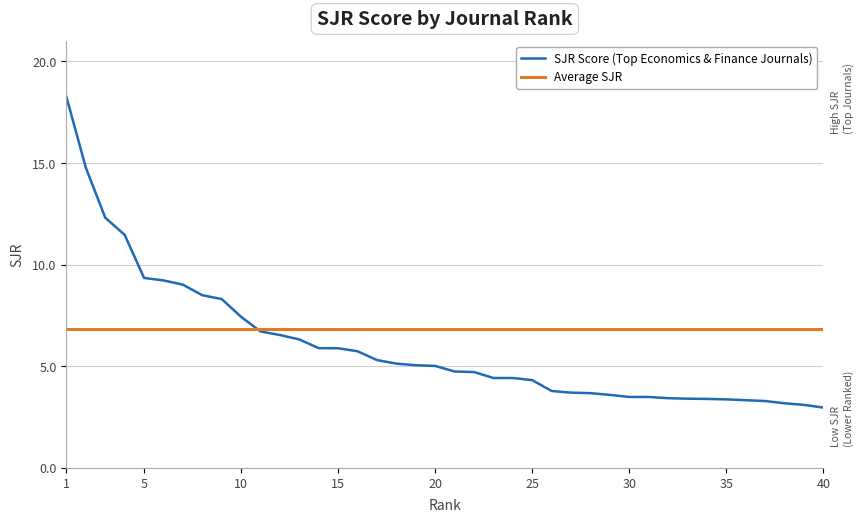

Which series has the widest spread of values?

SJR Score (Top Economics & Finance Journals)